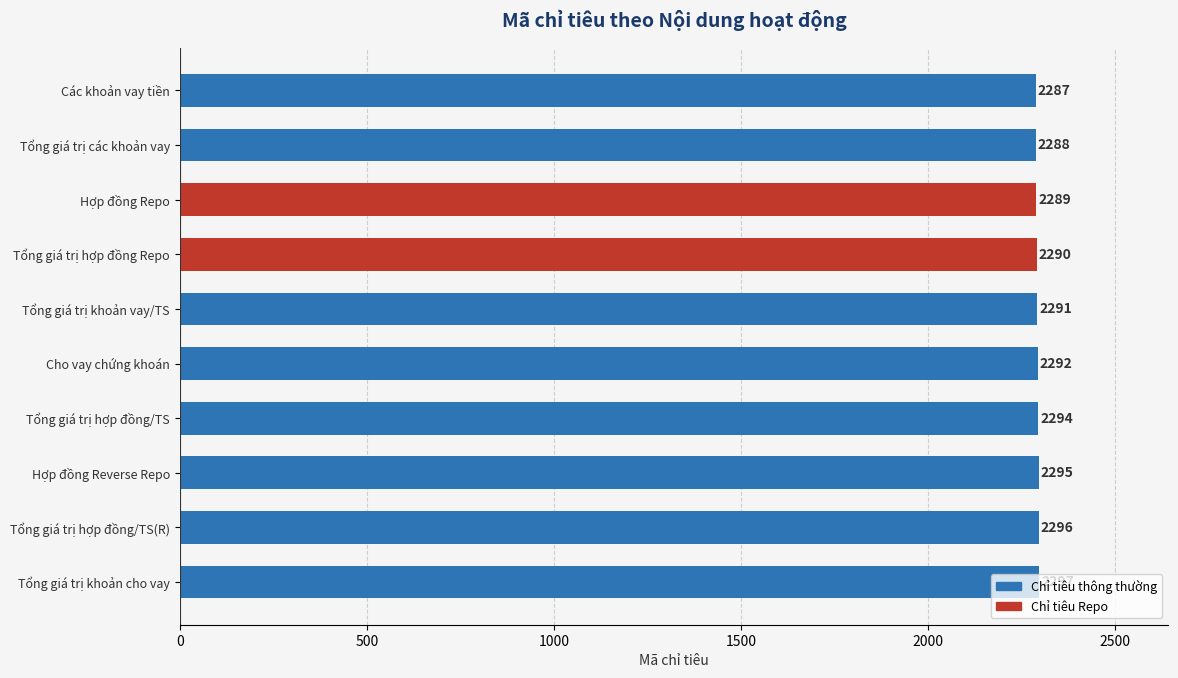

What is the average value?

2292